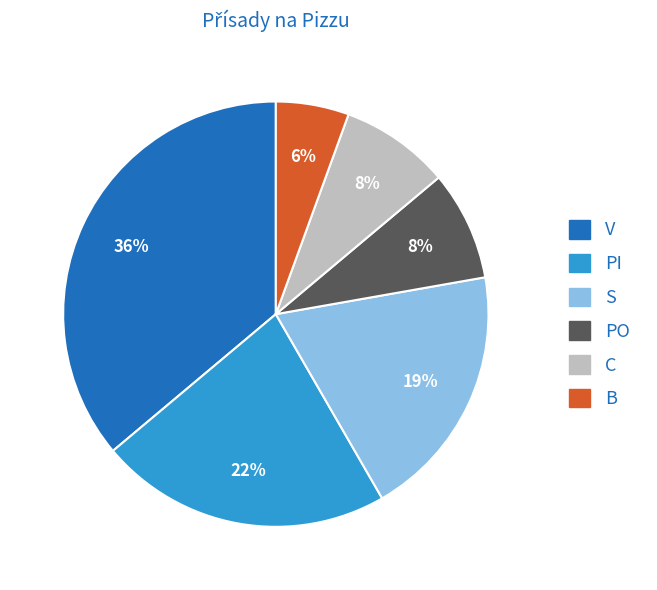

To the nearest percent, what is the difference between the V and PO slice percentages?

28%